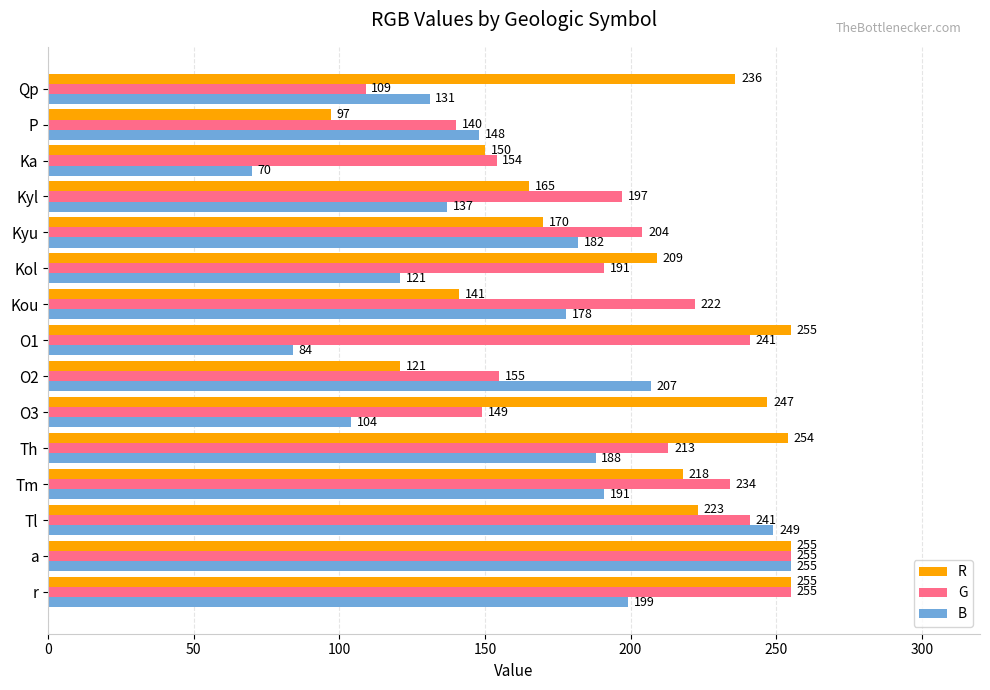

At Kyu, list the series in order from smallest to largest.

R, B, G